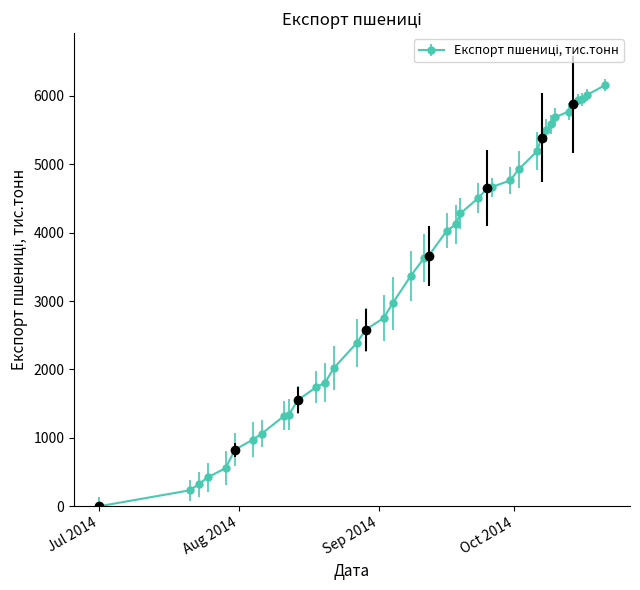

Approximately how many times larger is the value at 2014-10-08 compared to 2014-10-09?

1.0